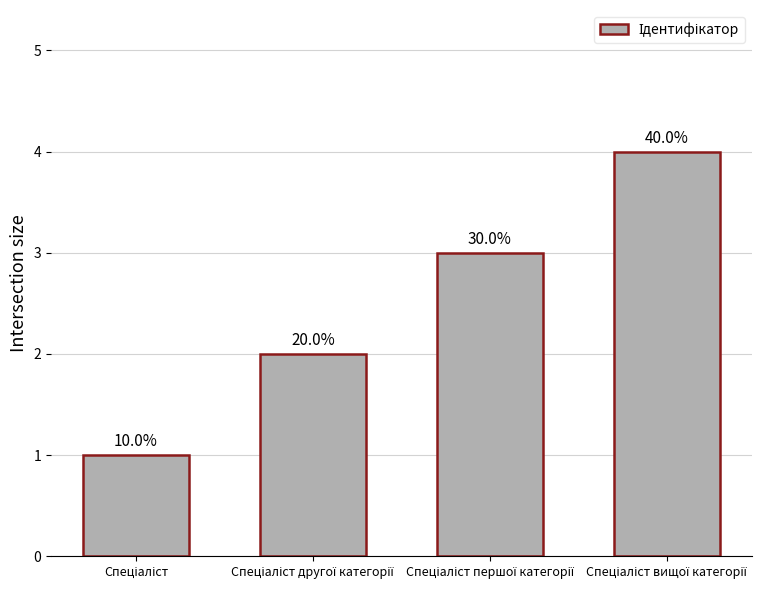

The chart shows a value of 2 at Спеціаліст другої категорії. True or false?

True